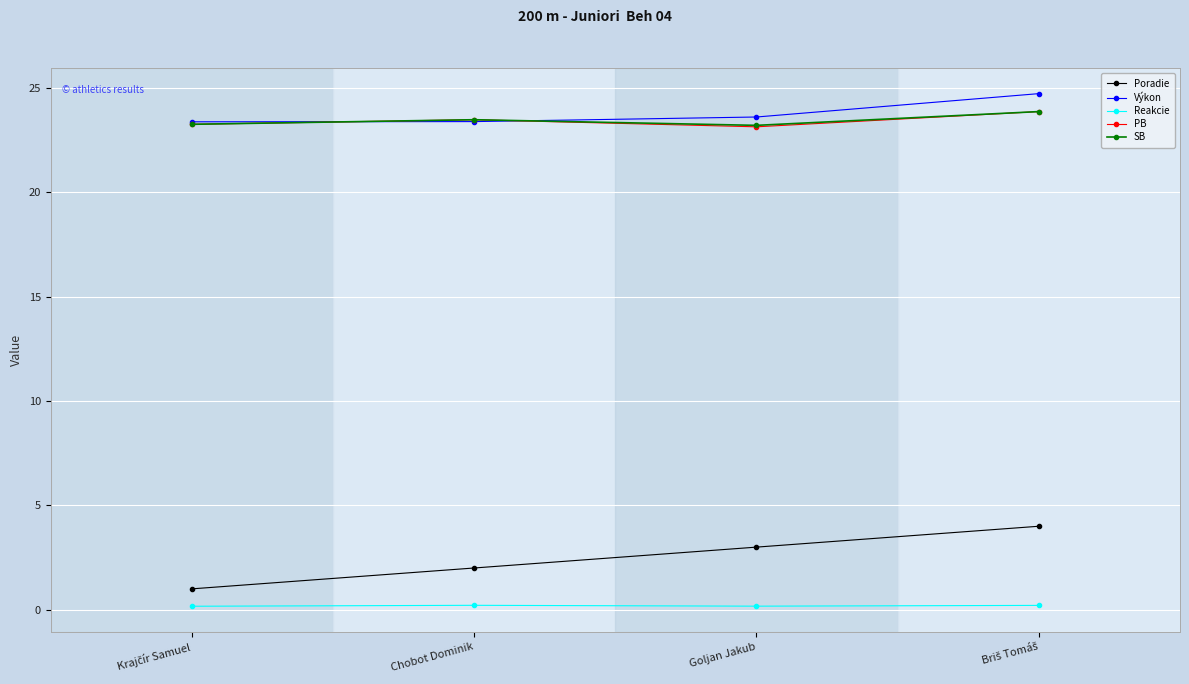

Does the chart have visible grid lines?

Yes